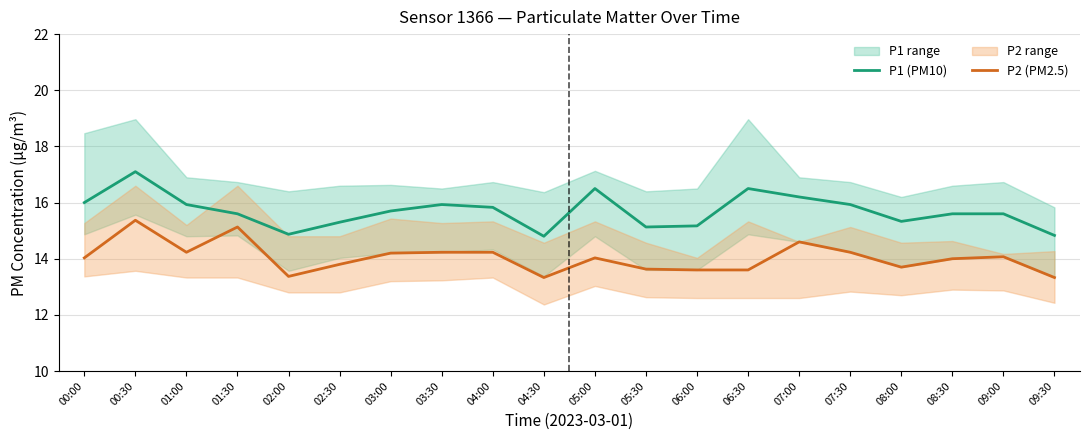

What is the difference between the P2 (PM2.5) values at 04:00 and 00:00?

0.2